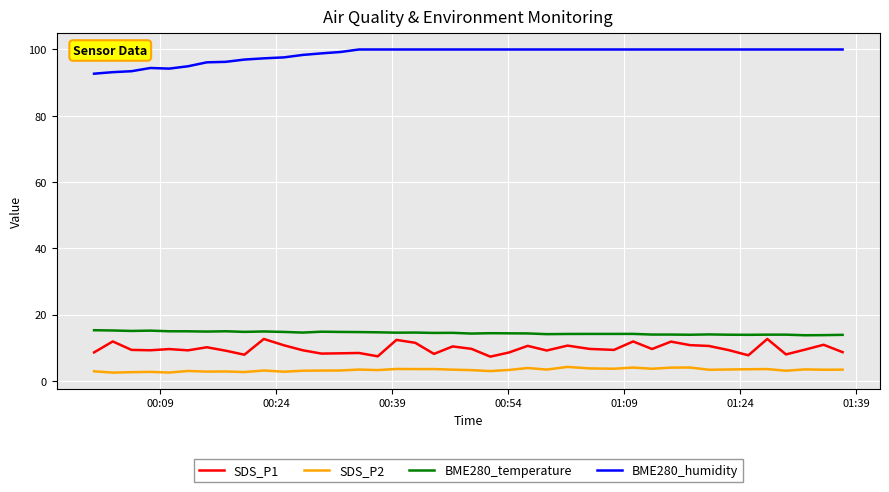

Which series has the largest total across all categories?

BME280_humidity